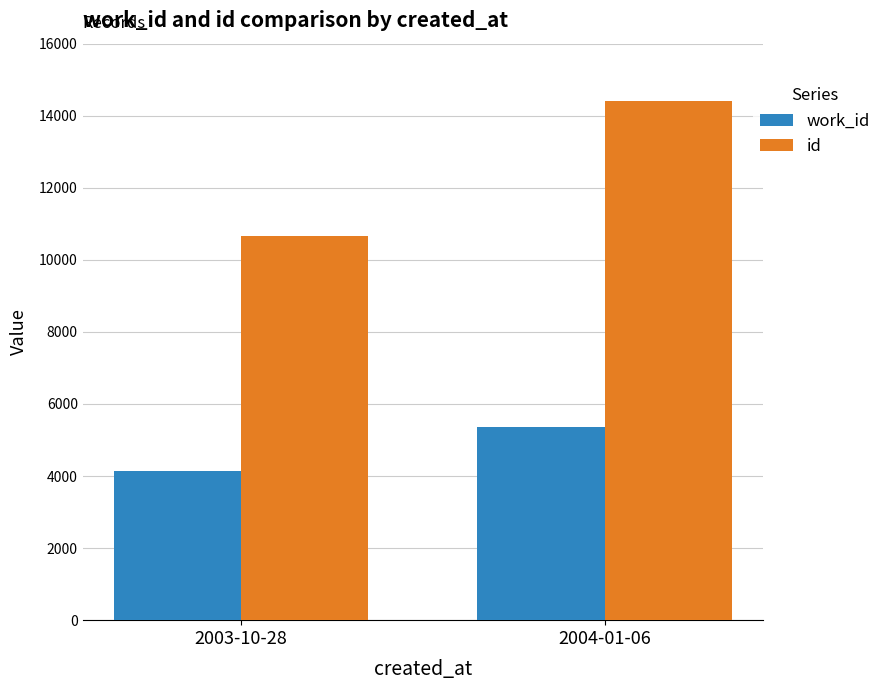

What position from the left is 2003-10-28?

1